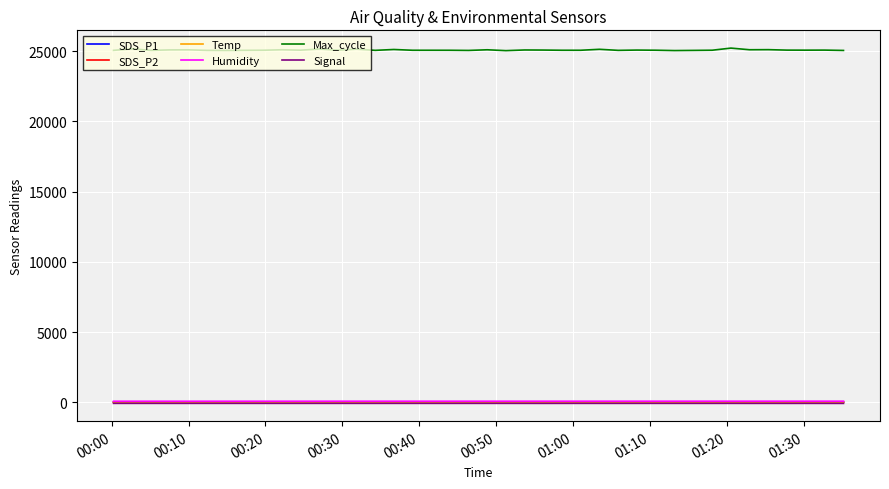

True or false: Temp and Max_cycle cross at least once.

False